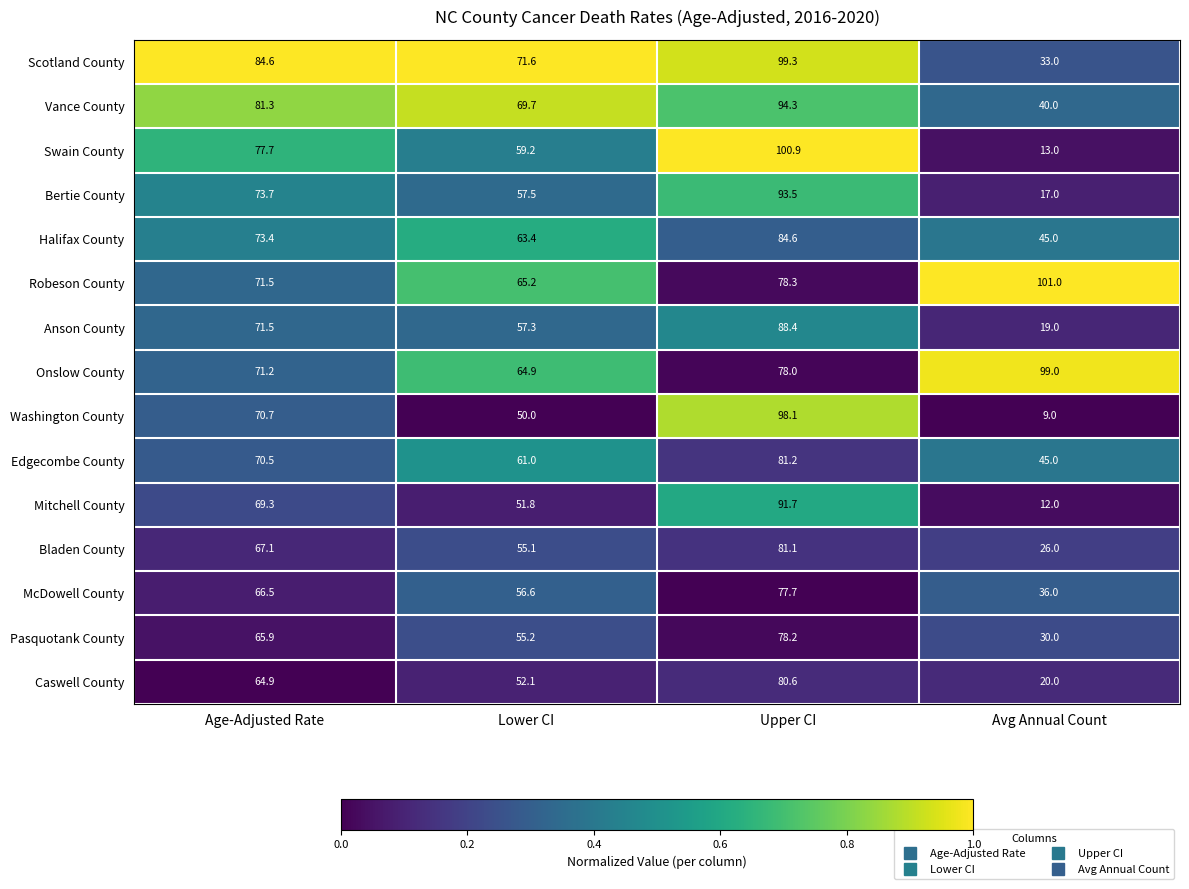

At which label does Bertie County first exceed 73?

Age-Adjusted Rate